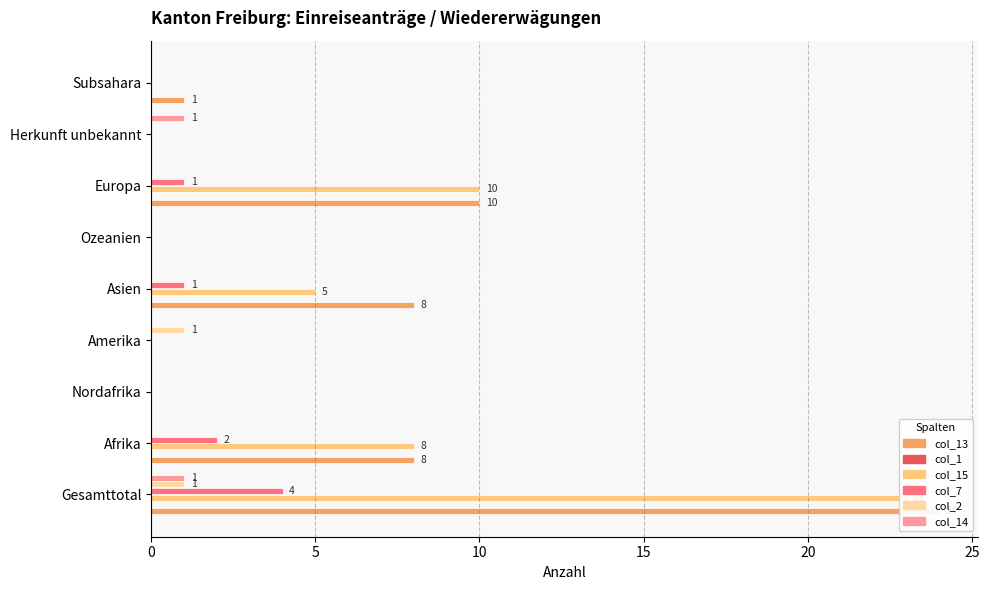

How many data points in col_7 are above 0?

4